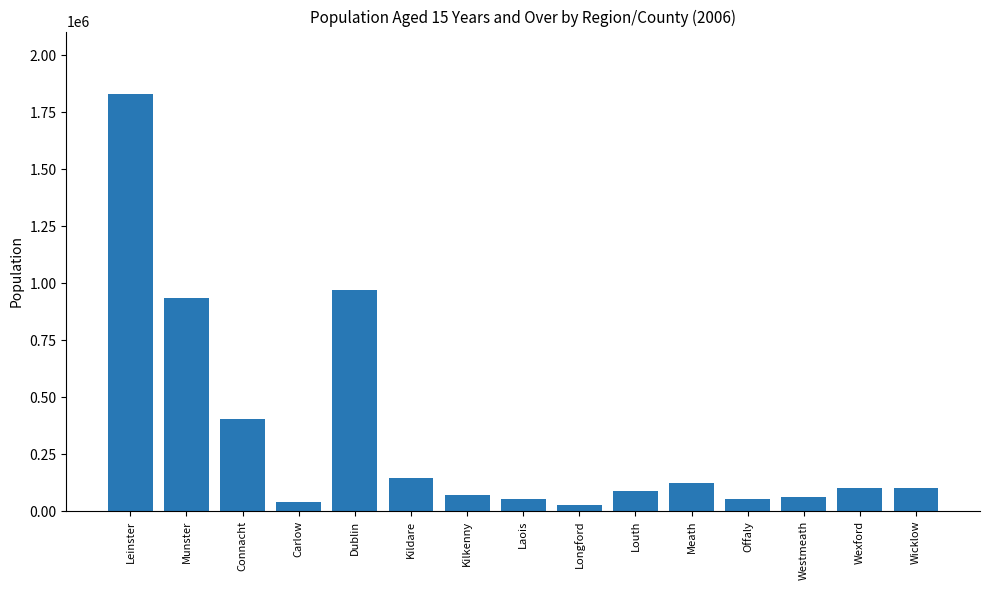

What position from the right is Kilkenny?

9